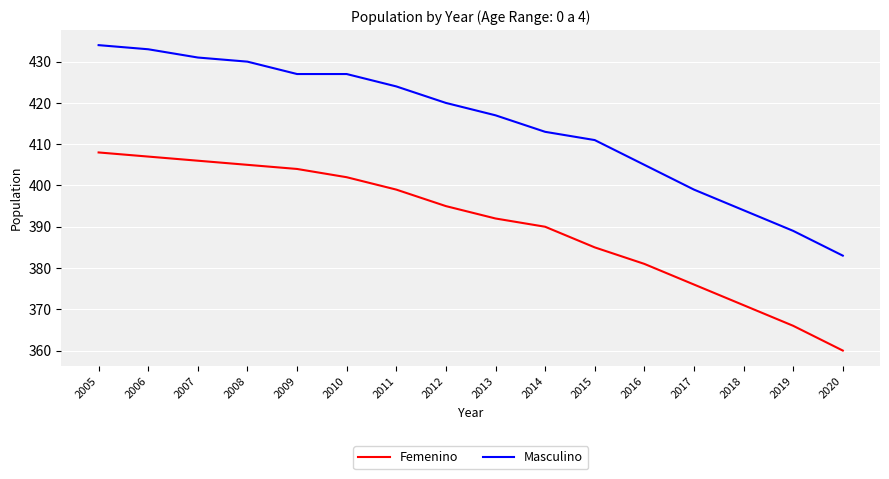

The value of Femenino at 2012 is 395. True or false?

True